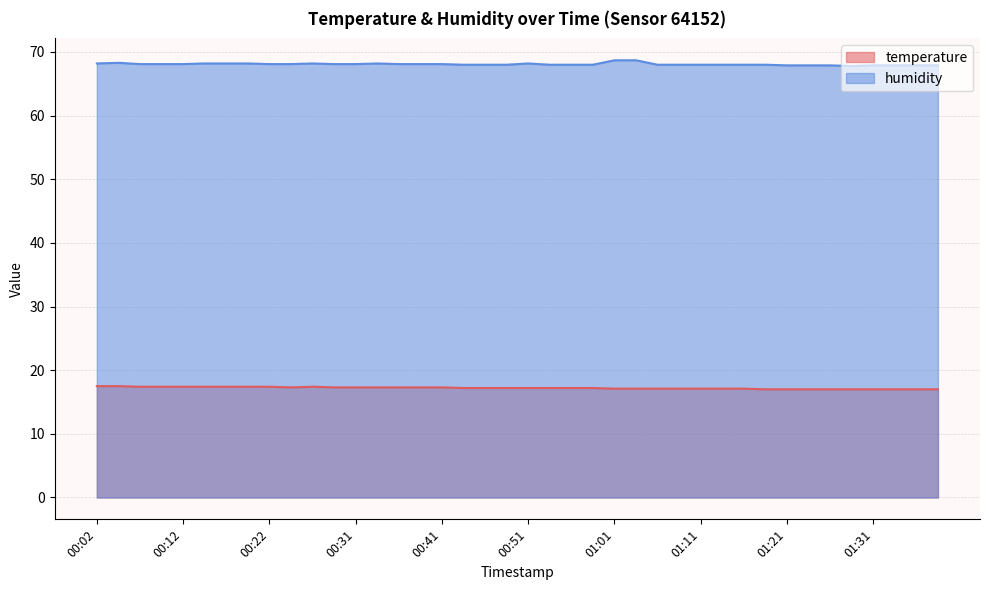

Rank the categories by temperature value from lowest to highest.

01:19, 01:21, 01:24, 01:26, 01:29, 01:31, 01:34, 01:36, 01:39, 01:01, 01:04, 01:06, 01:09, 01:11, 01:14, 01:16, 00:44, 00:46, 00:49, 00:51, 00:54, 00:56, 00:59, 00:24, 00:29, 00:31, 00:34, 00:36, 00:39, 00:41, 00:07, 00:09, 00:12, 00:14, 00:17, 00:19, 00:22, 00:26, 00:02, 00:04